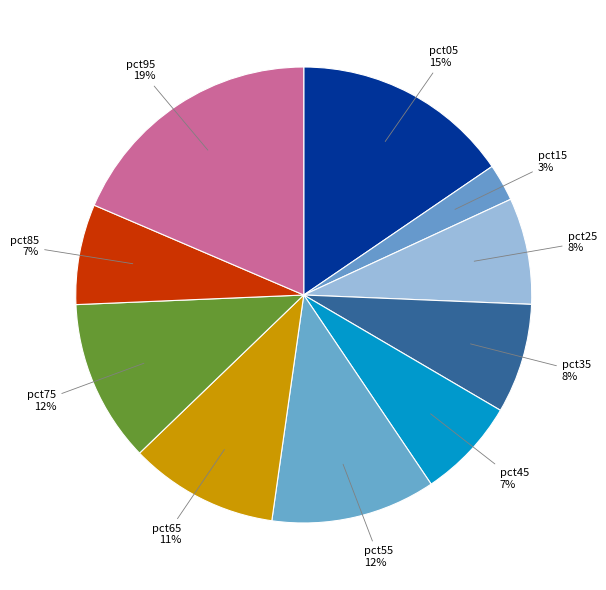

Which has a higher value, pct95 or pct25?

pct95